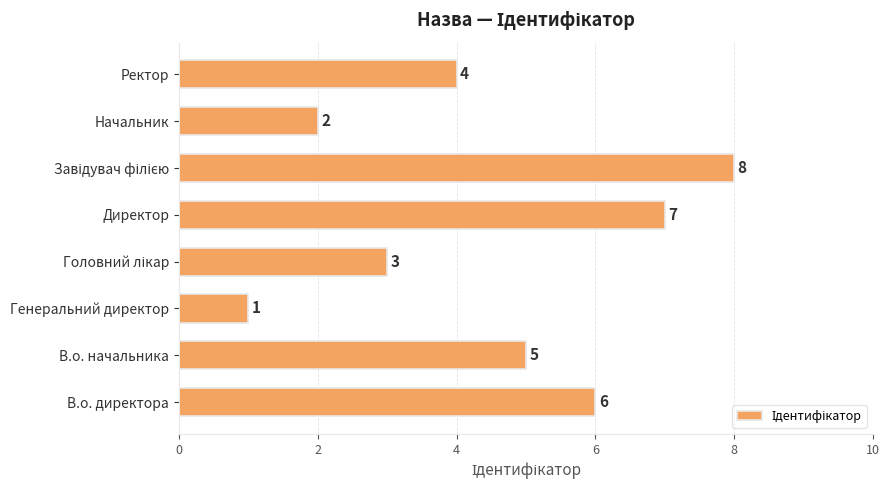

Which has a higher value, Начальник or В.о. директора?

В.о. директора